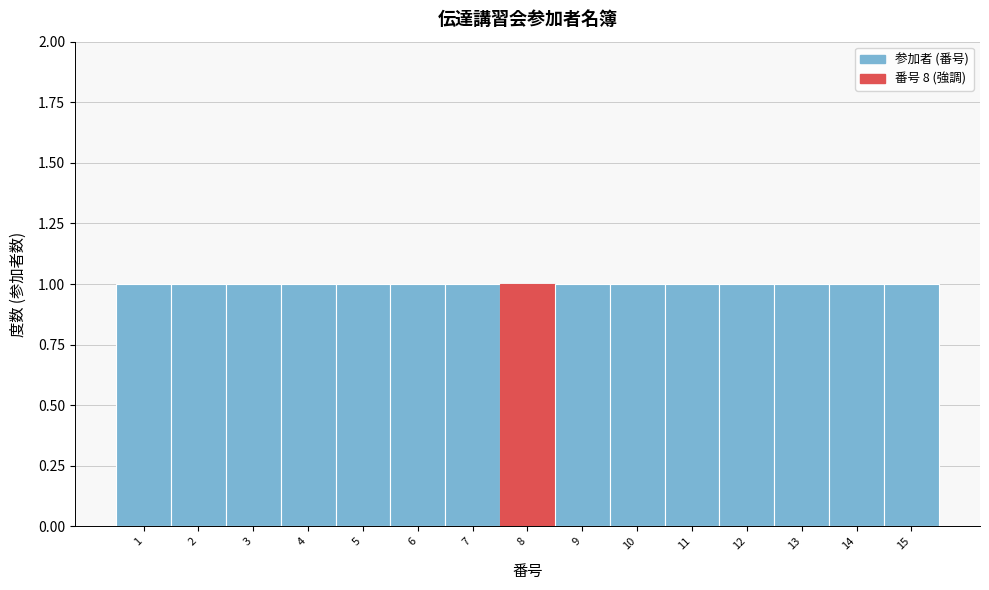

Reading left to right, transcribe this chart: for each bar, give the range it covers on the x-axis and its height. The values are not printed on the chart, so give them approximately, as read against the axis.

0.5 to 1.5: 1
1.5 to 2.5: 1
2.5 to 3.5: 1
3.5 to 4.5: 1
4.5 to 5.5: 1
5.5 to 6.5: 1
6.5 to 7.5: 1
7.5 to 8.5: 1
8.5 to 9.5: 1
9.5 to 10.5: 1
10.5 to 11.5: 1
11.5 to 12.5: 1
12.5 to 13.5: 1
13.5 to 14.5: 1
14.5 to 15.5: 1